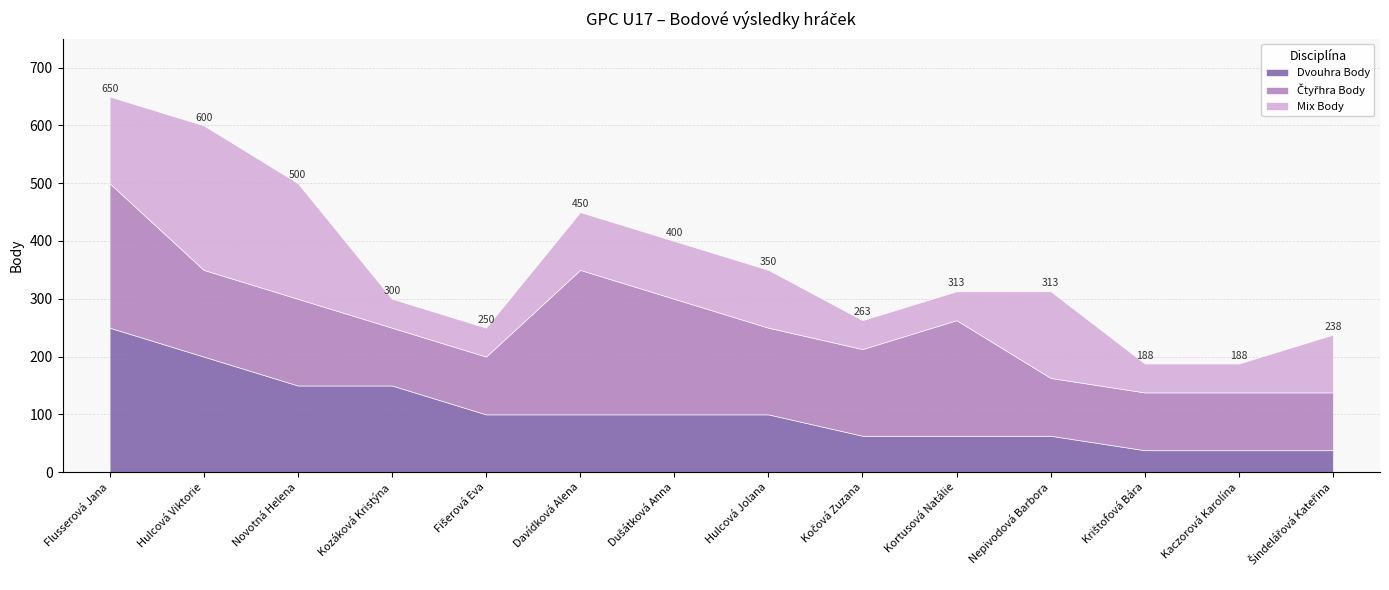

What is the label of the 8th point from the left?

Hulcová Jolana